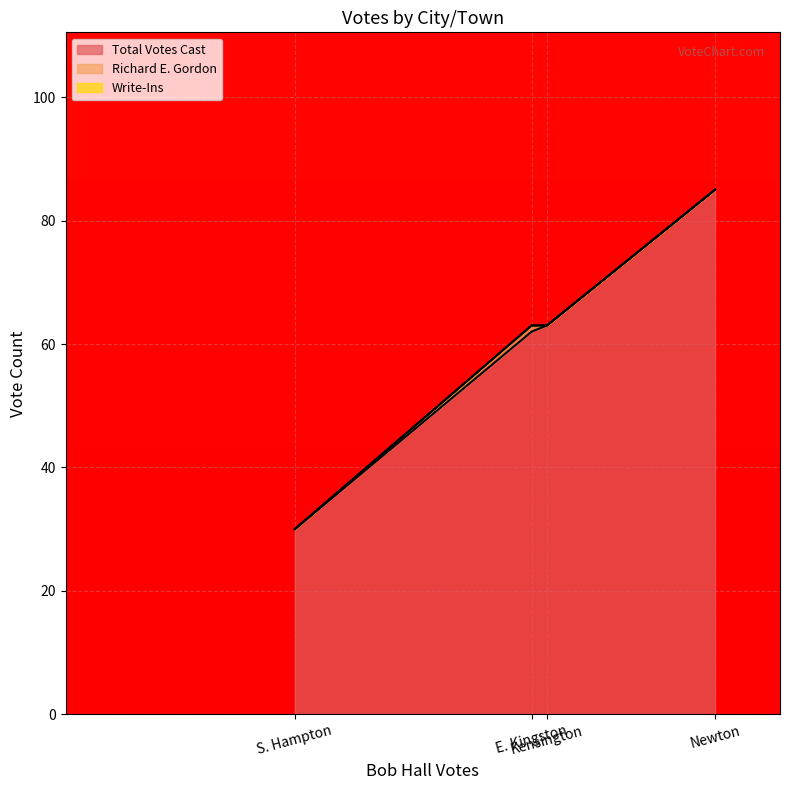

At how many categories does at least one series exceed 72?

1